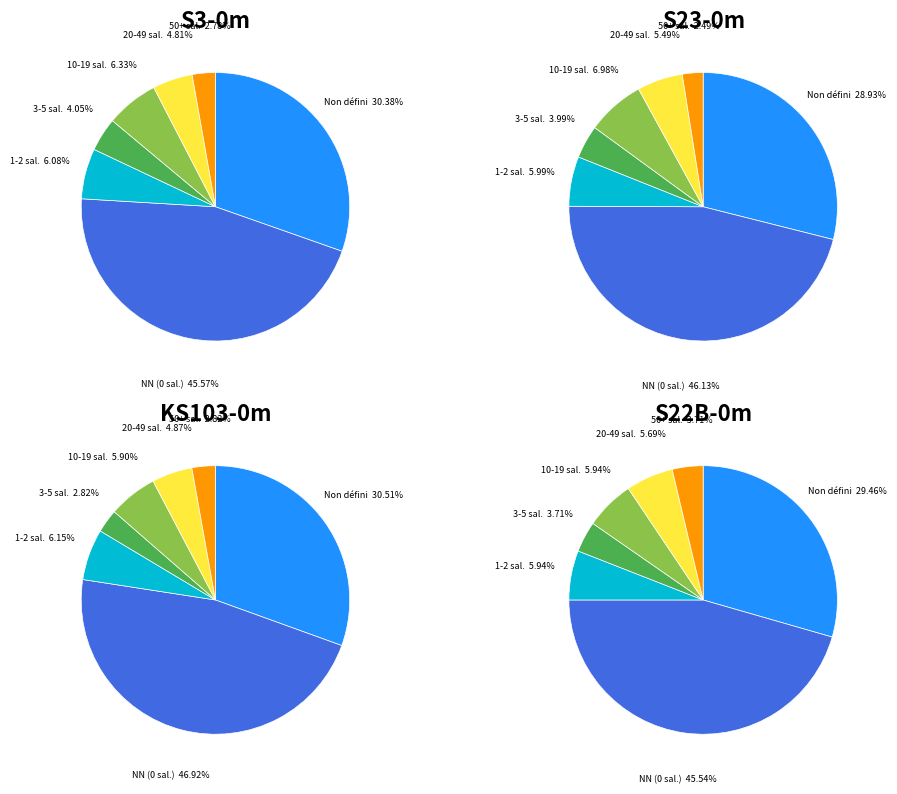

The 01 slice represents 11% of the pie. True or false?

False